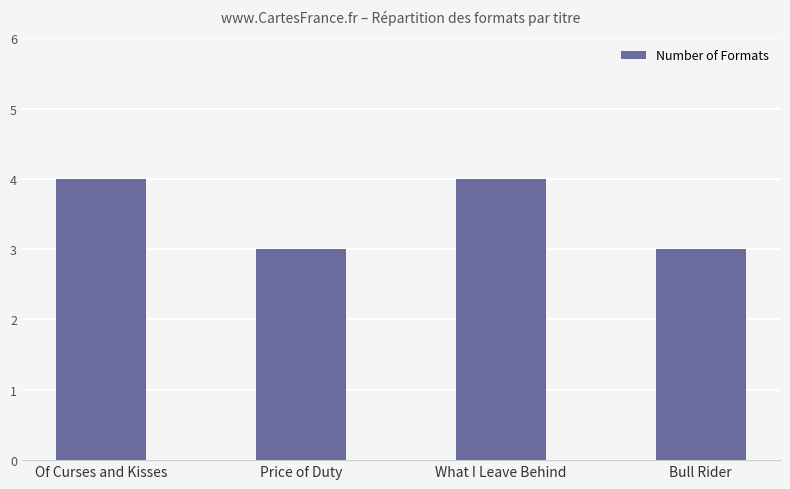

What is the maximum value shown in the chart?

4